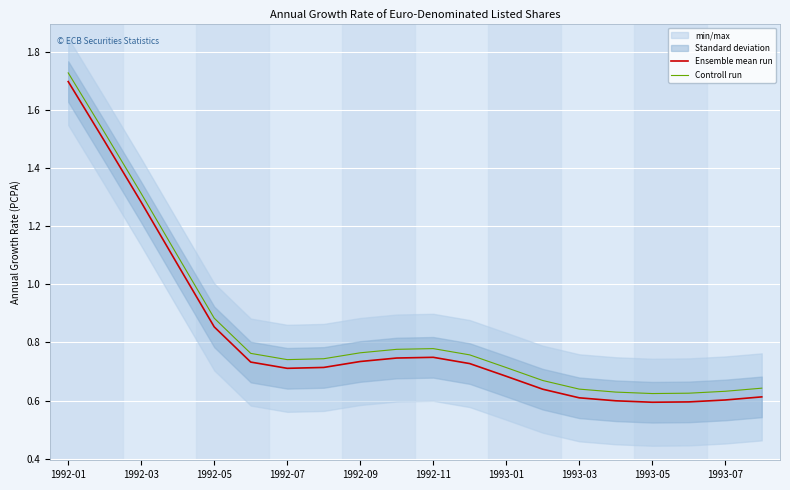

Which category has the highest value in the Ensemble mean run series?

1992-01